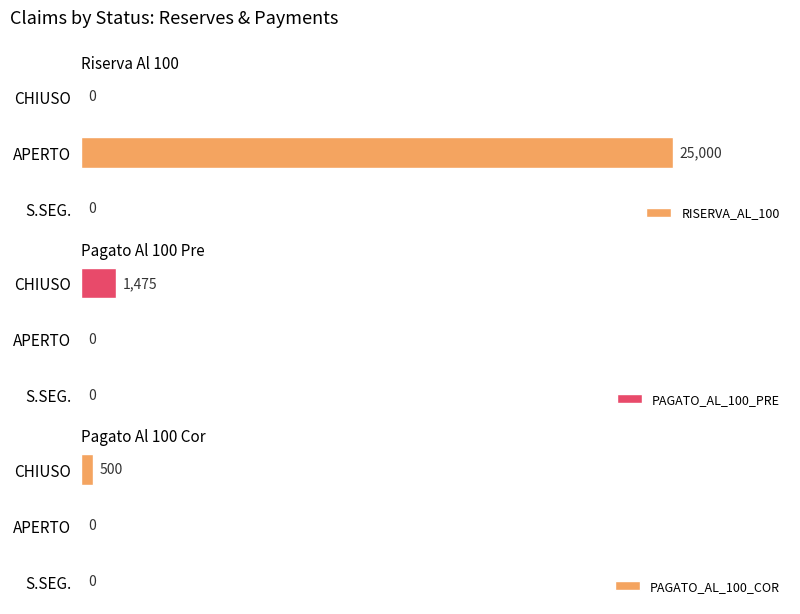

Which series has the largest total across all categories?

RISERVA_AL_100